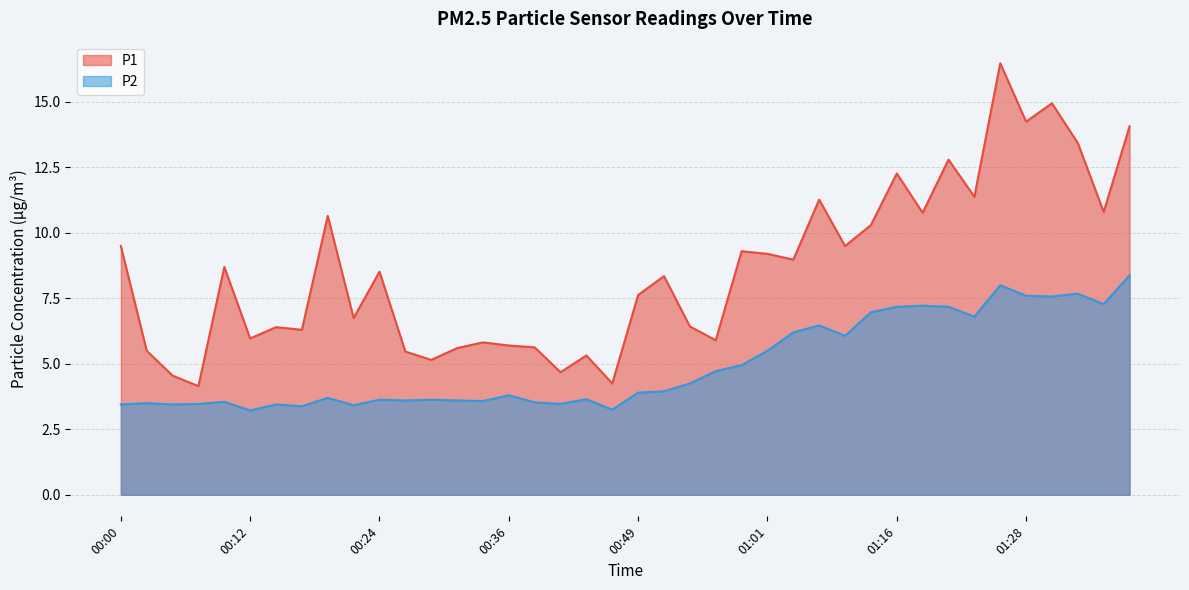

What is the difference between the P2 values at 00:05 and 01:36?

3.8